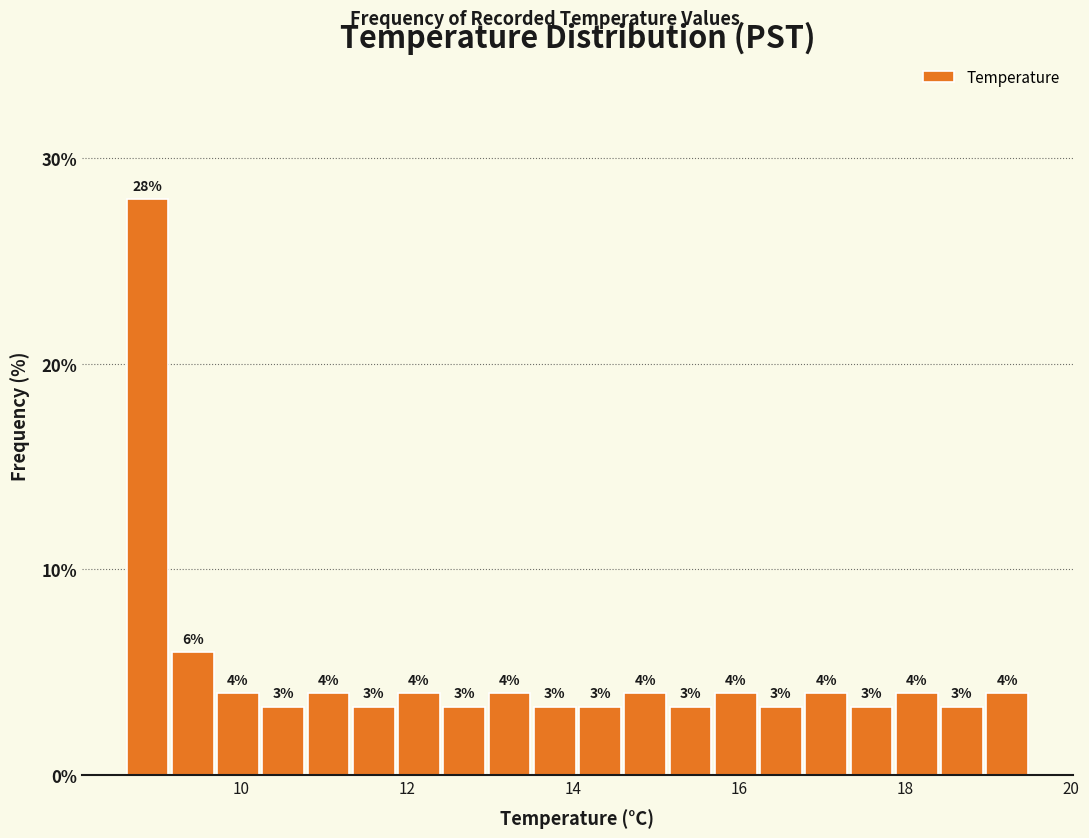

Read against the x-axis, roughly where is the centre of the tallest bar?

8.8